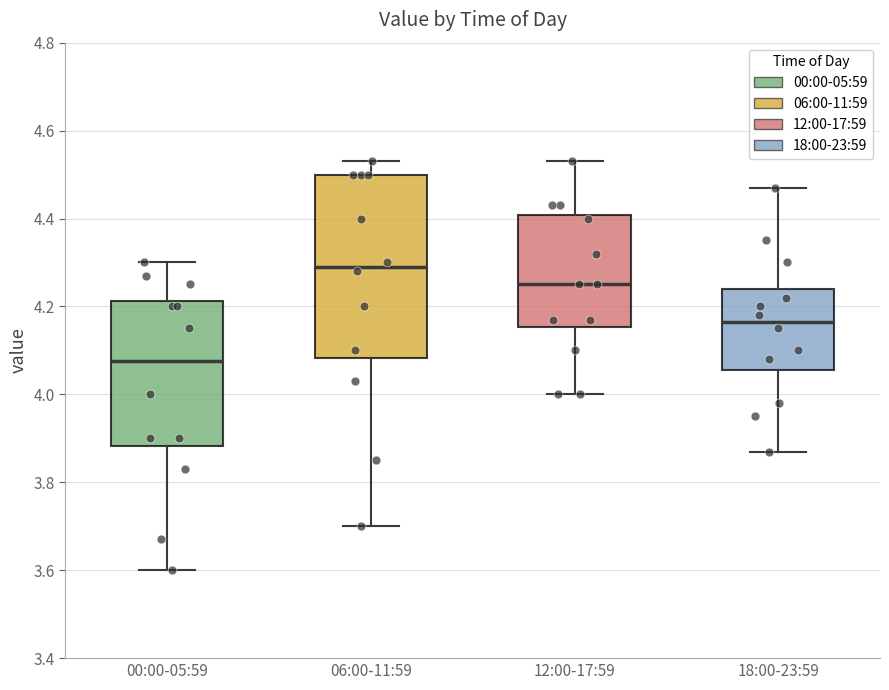

Reading left to right, read every box against the y-axis: the position of its median line, the range the box covers, and the ends of its whiskers. The values are not printed on the chart, so give them approximately, as read against the axis.

00:00-05:59: median 4.08, box 3.88 to 4.22, whiskers 3.60 to 4.30
06:00-11:59: median 4.30, box 4.08 to 4.50, whiskers 3.70 to 4.54
12:00-17:59: median 4.26, box 4.16 to 4.40, whiskers 4.00 to 4.54
18:00-23:59: median 4.16, box 4.06 to 4.24, whiskers 3.88 to 4.48